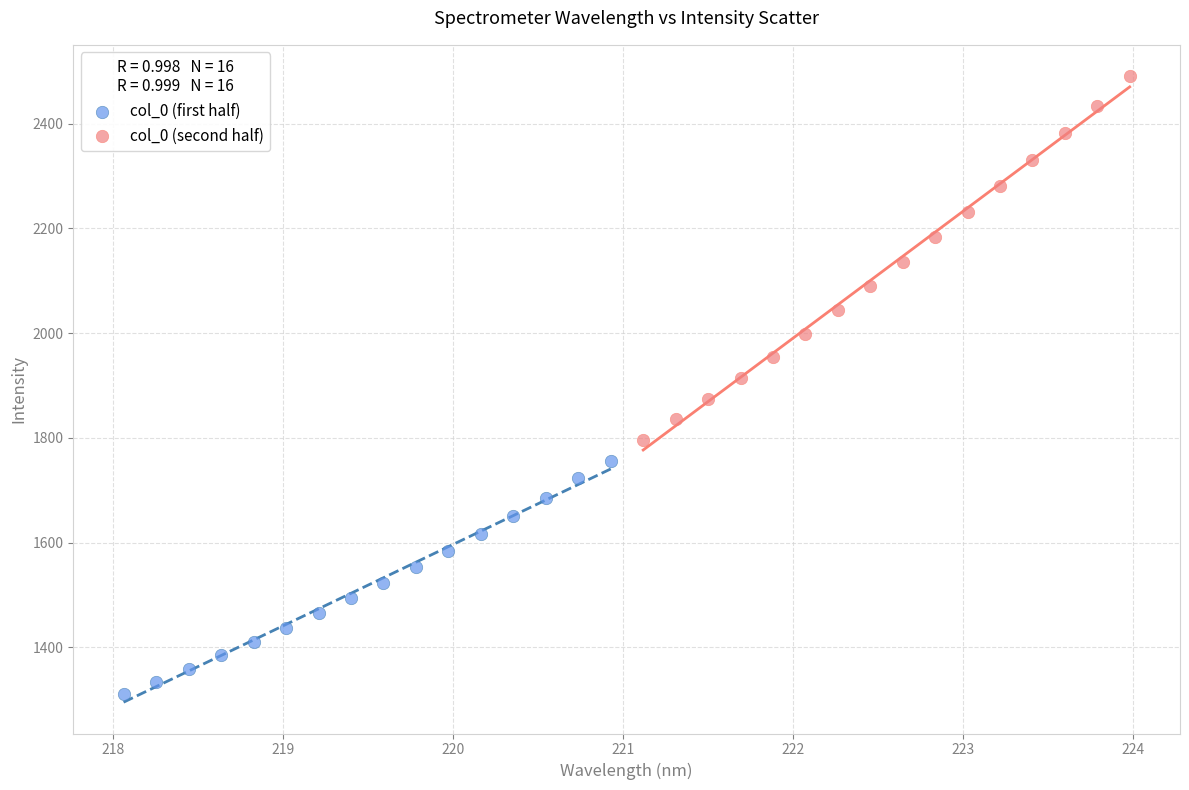

Which series reaches the minimum Y coordinate?

col_0 (first half)